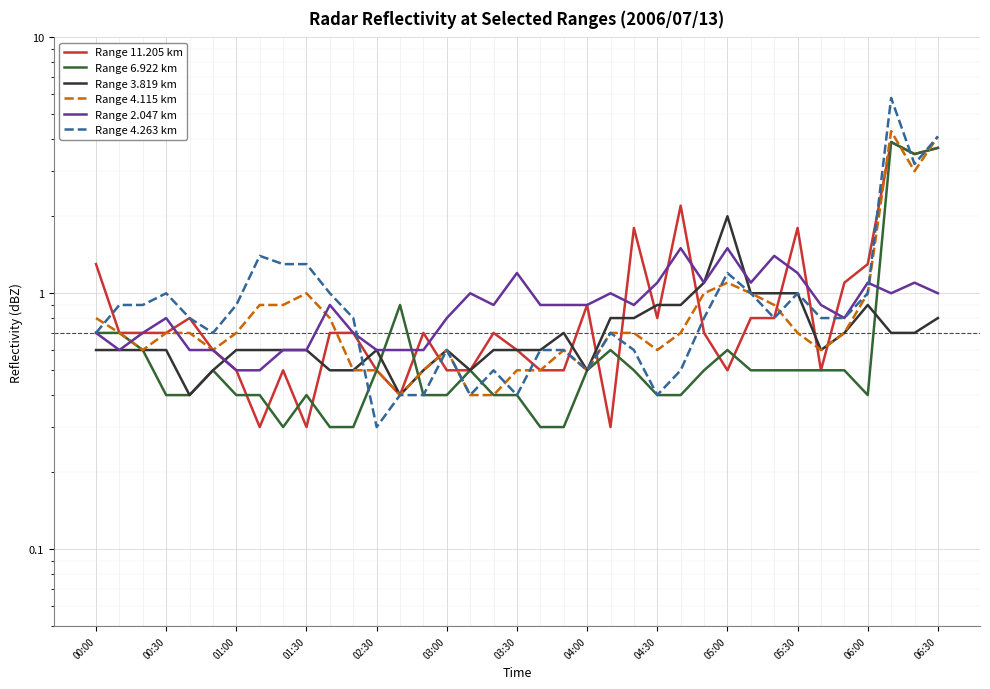

What position from the right is 28?

9